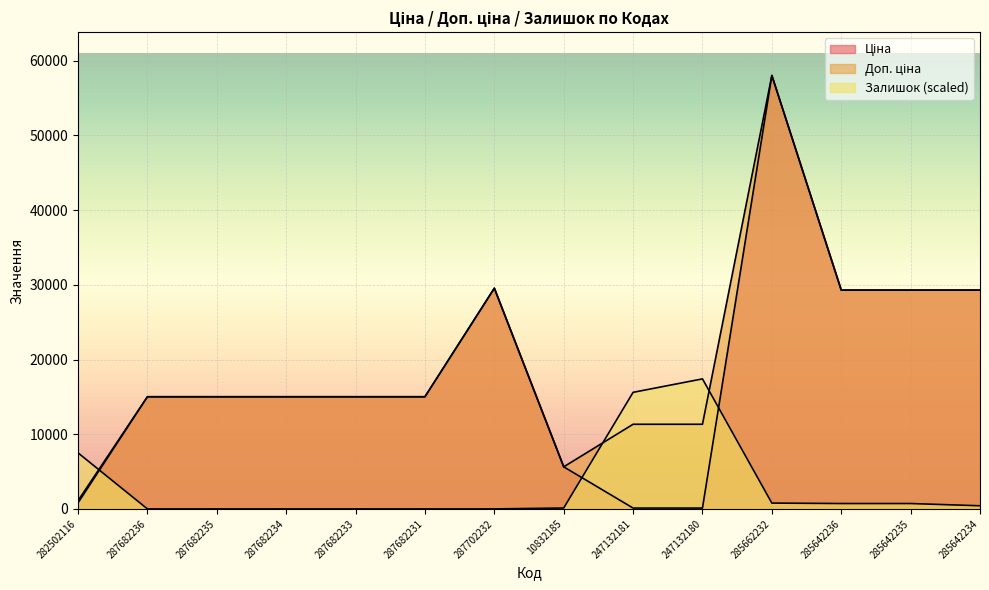

True or false: Доп. ціна and Залишок cross at least once.

True